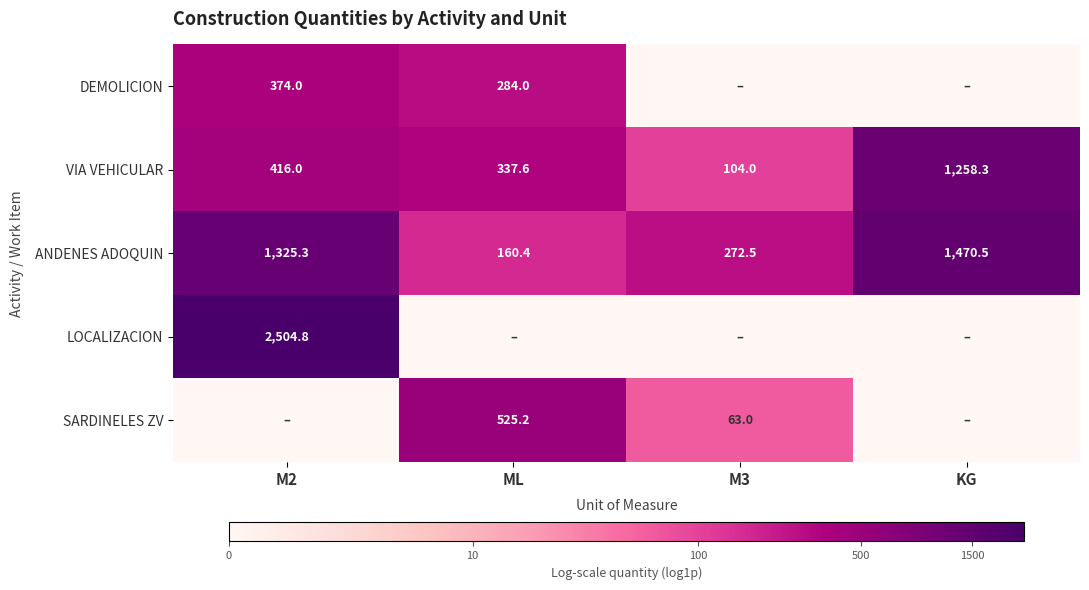

What is the difference between the VIA VEHICULAR values at M3 and M2?

312.0